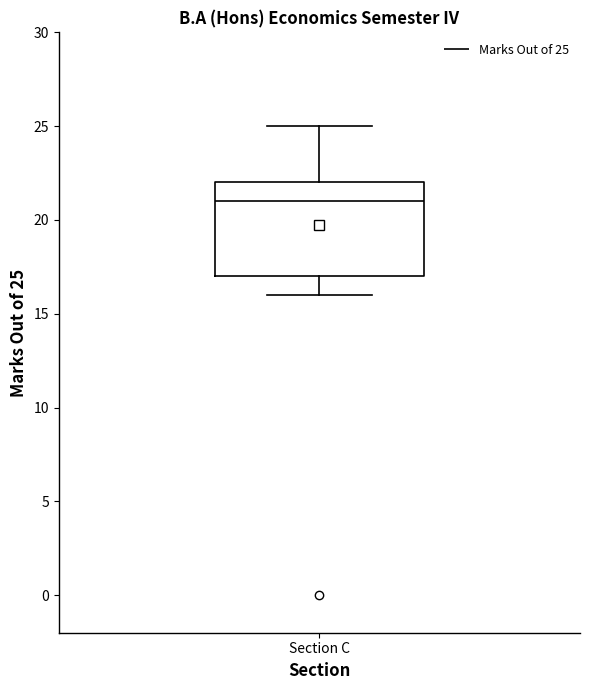

Read this box plot against the y-axis: the position of the median line, the range covered by the box, and the ends of both whiskers. The values are not printed on the chart, so give them approximately, as read against the axis.

median 21, box 17 to 22, whiskers 16 to 25